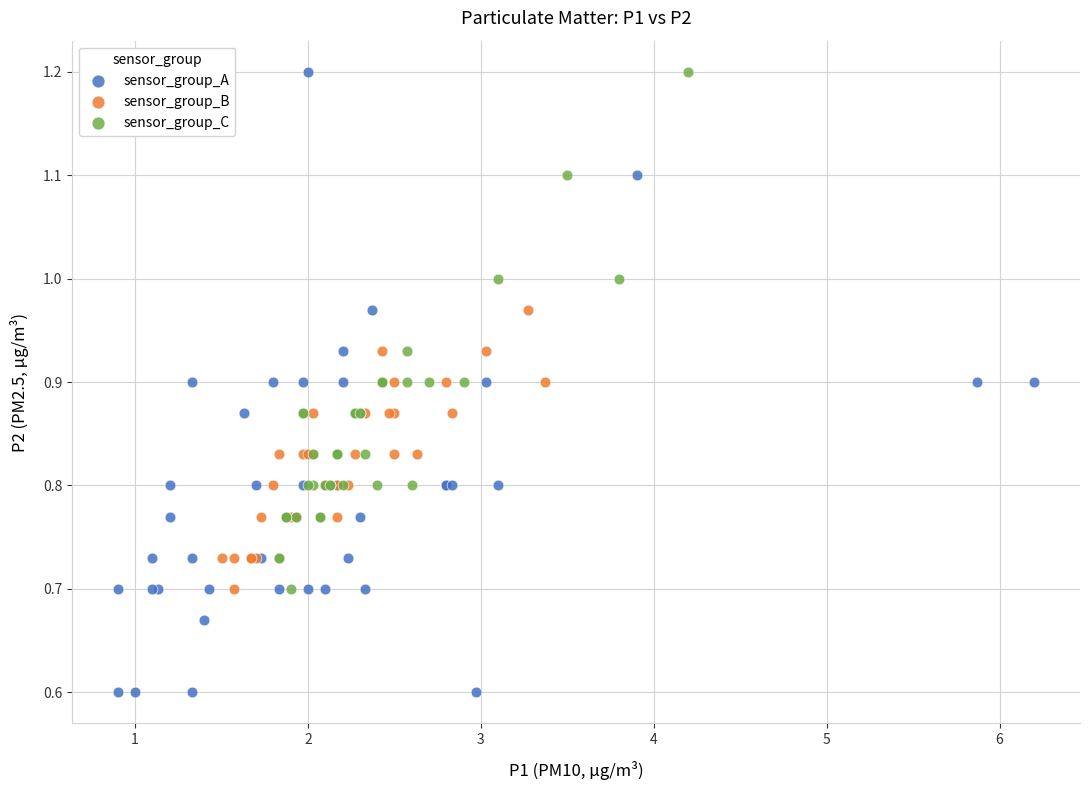

Which series reaches the minimum Y coordinate?

sensor_group_A